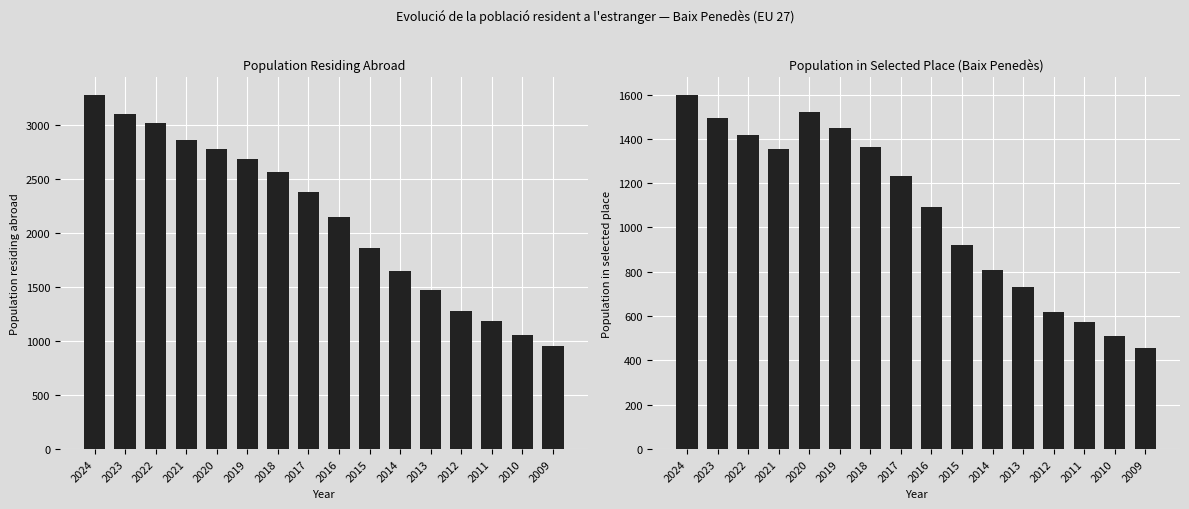

How many data points in Population residing abroad are above 2379?

7